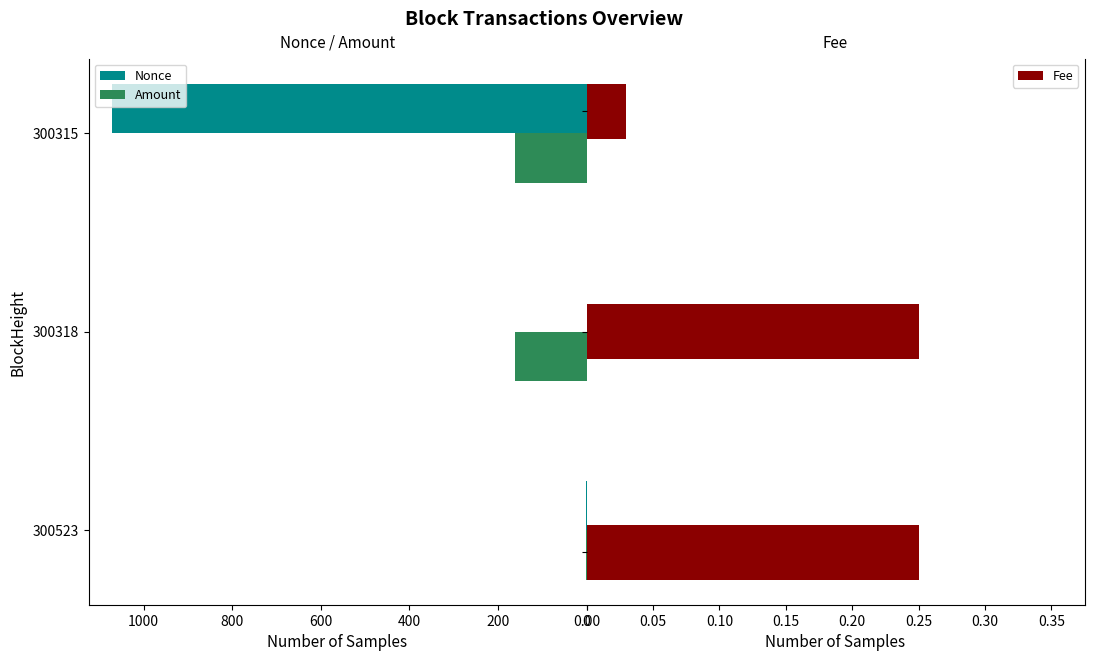

Which series has the largest range (max minus min)?

Nonce